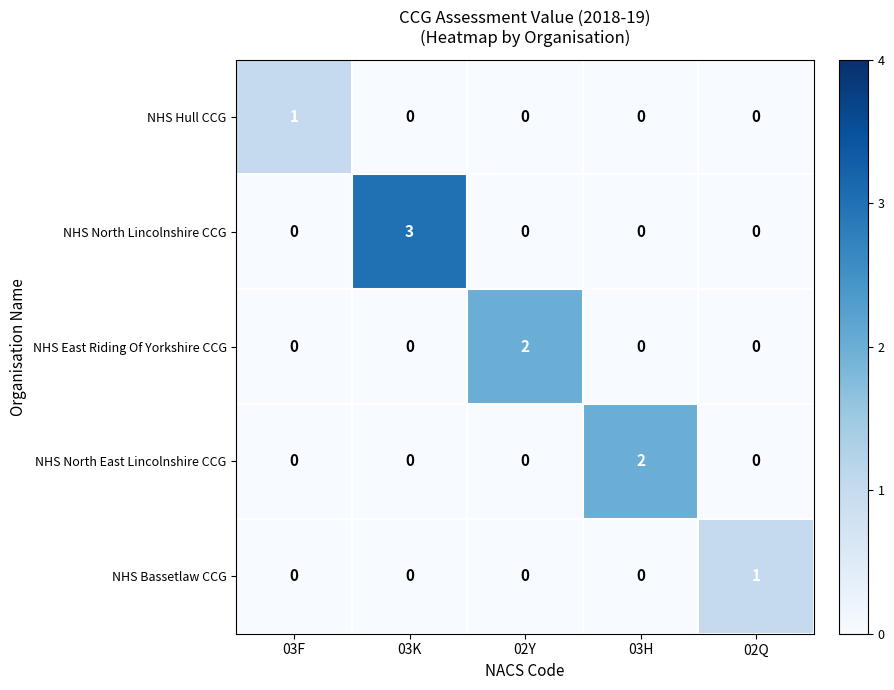

True or false: NHS North East Lincolnshire CCG has a value of 0 at 02Y.

True